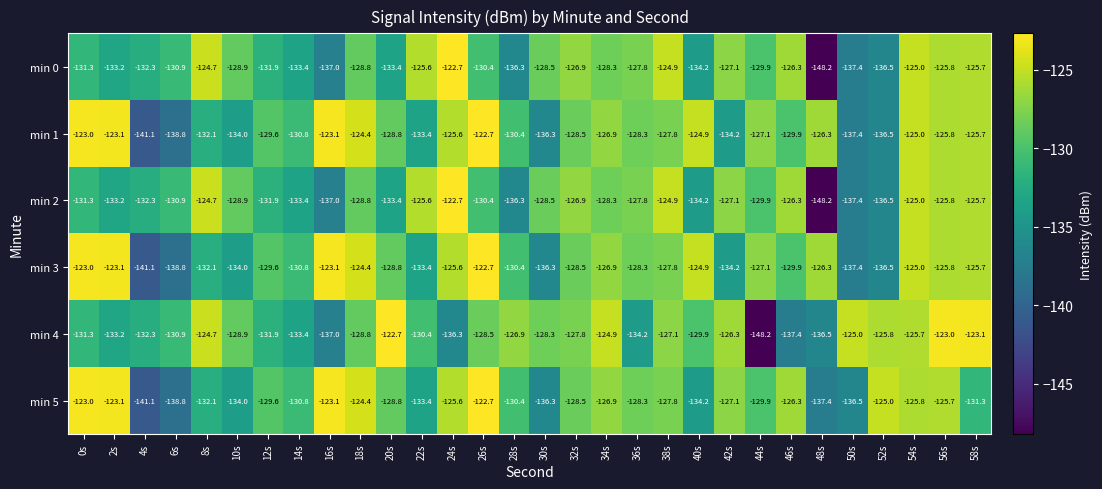

The value of min 4 at 58s is -123.1. True or false?

True